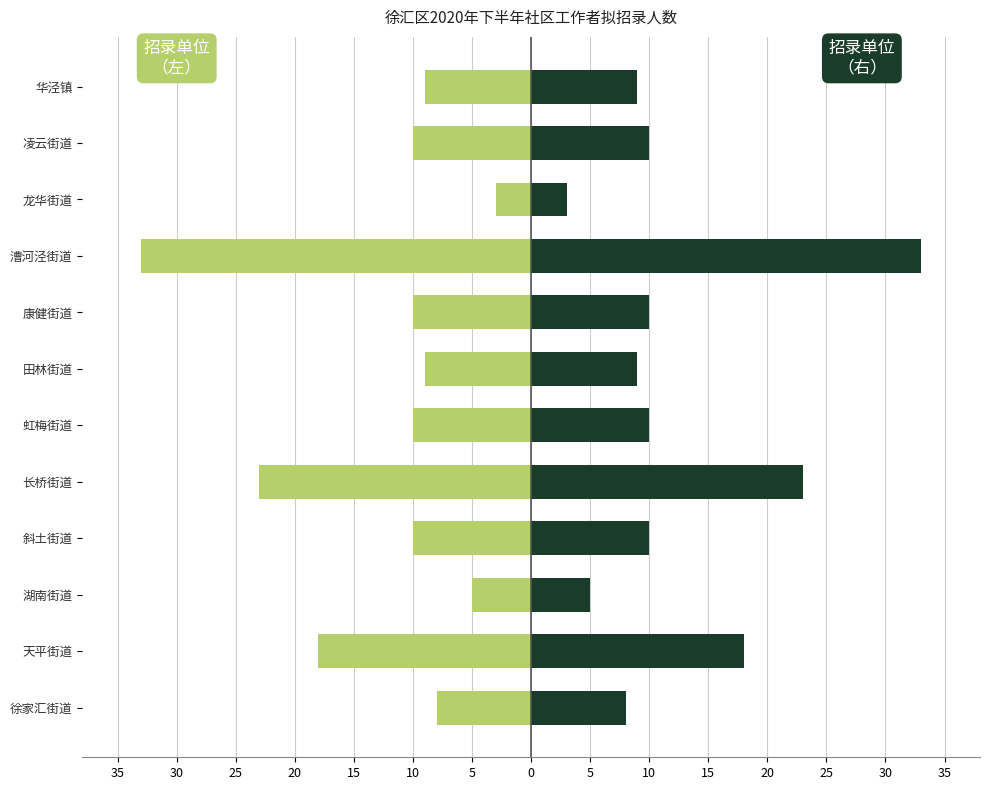

What are all the series names shown in the legend?

招录人数（左）, 招录人数（右）